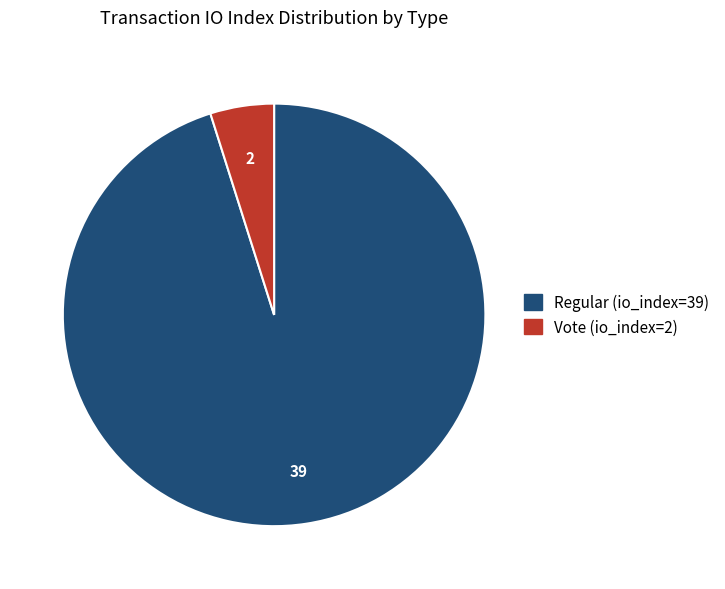

Approximately how many times larger is the value at Regular (io_index=39) compared to Vote (io_index=2)?

19.5